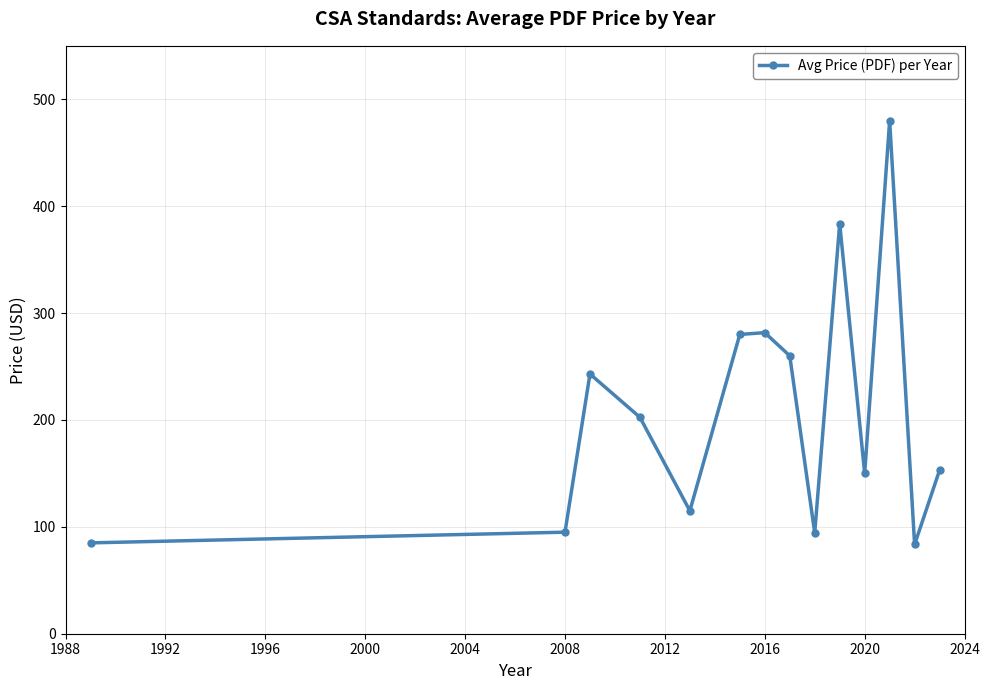

What is the difference between the maximum and minimum values?

396.5